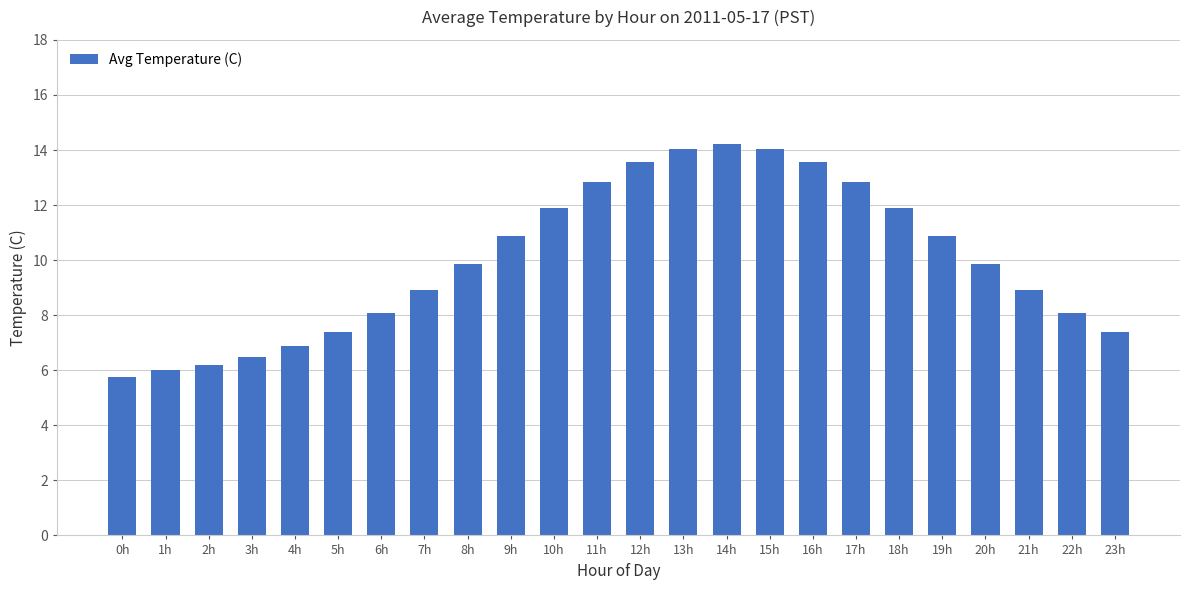

What is the label of the 15th bar from the right?

9h